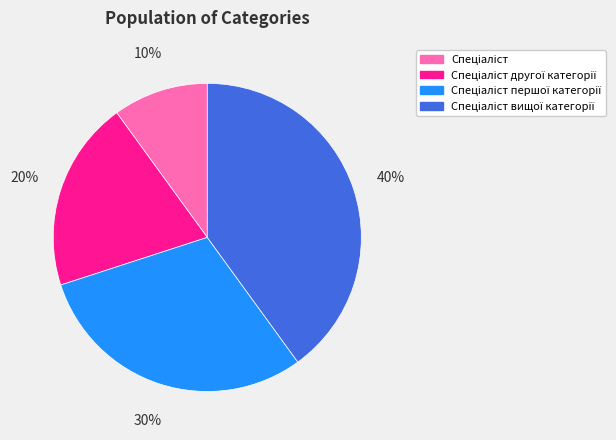

To the nearest percent, what is the difference between the largest and smallest slice percentages?

30%